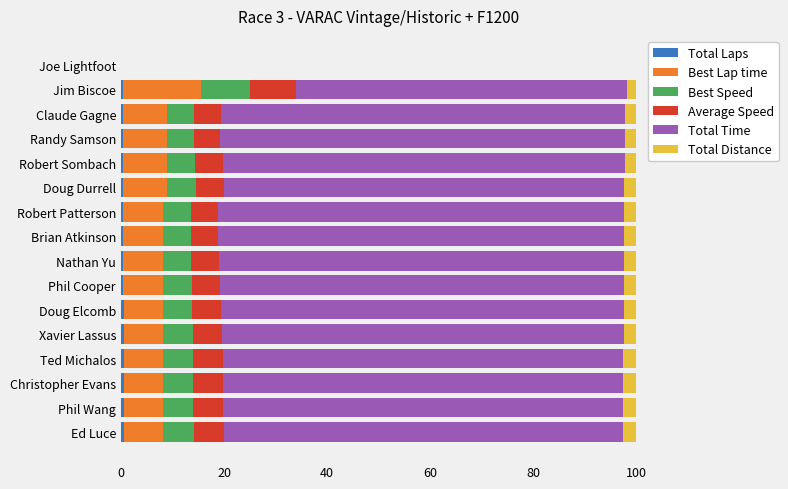

Reading left to right, transcribe all the data shown in this chart.

Total Laps: 0.5	0.5	0.5	0.5	0.5	0.5	0.5	0.5	0.5	0.5	0.5	0.5	0.4	0.4	0.4	0.0
Best Lap time: 7.6	7.6	7.6	7.6	7.7	7.7	7.7	7.7	7.7	7.7	8.5	8.6	8.5	8.5	15.2	0.0
Best Speed: 6.0	5.9	5.9	5.9	5.7	5.6	5.6	5.4	5.3	5.3	5.5	5.4	5.2	5.2	9.4	0.0
Average Speed: 5.9	5.8	5.8	5.8	5.6	5.6	5.5	5.3	5.2	5.2	5.5	5.3	5.1	5.1	8.9	0.0
Total Time: 77.4	77.6	77.7	77.7	78.0	78.1	78.2	78.6	78.8	78.9	77.7	77.9	78.4	78.4	64.2	0.0
Total Distance: 2.5	2.5	2.5	2.5	2.5	2.5	2.5	2.4	2.4	2.4	2.3	2.3	2.3	2.2	1.8	0.0